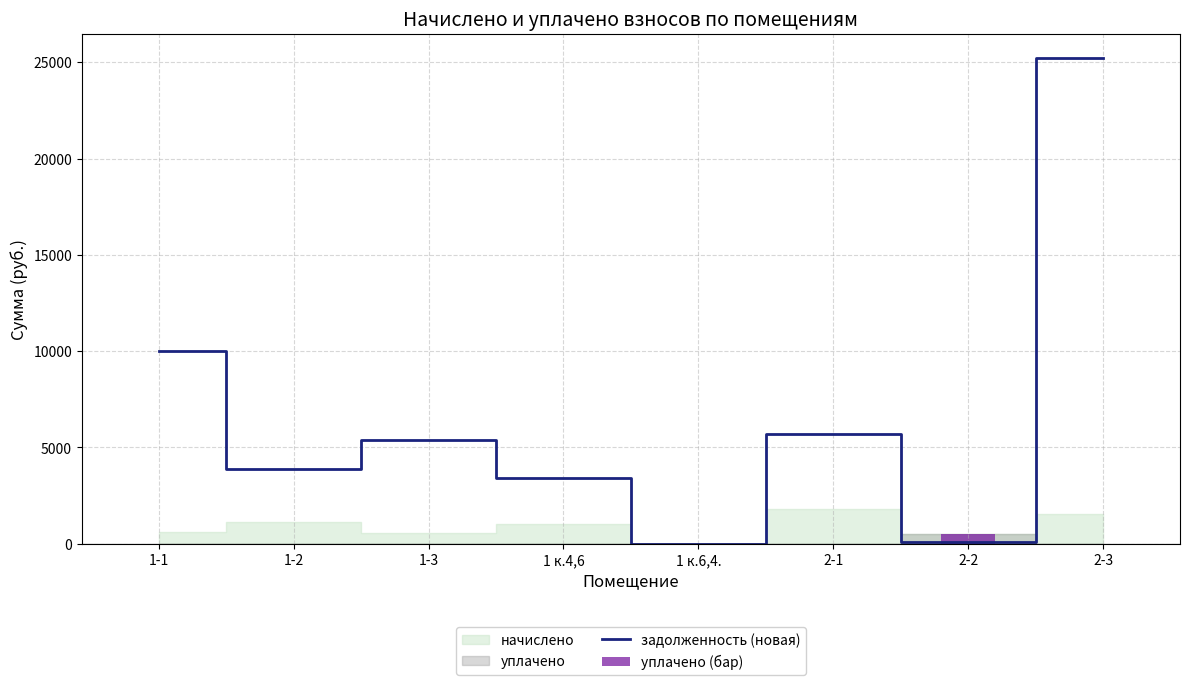

At which label does задолженность (новая) reach its peak?

2-3